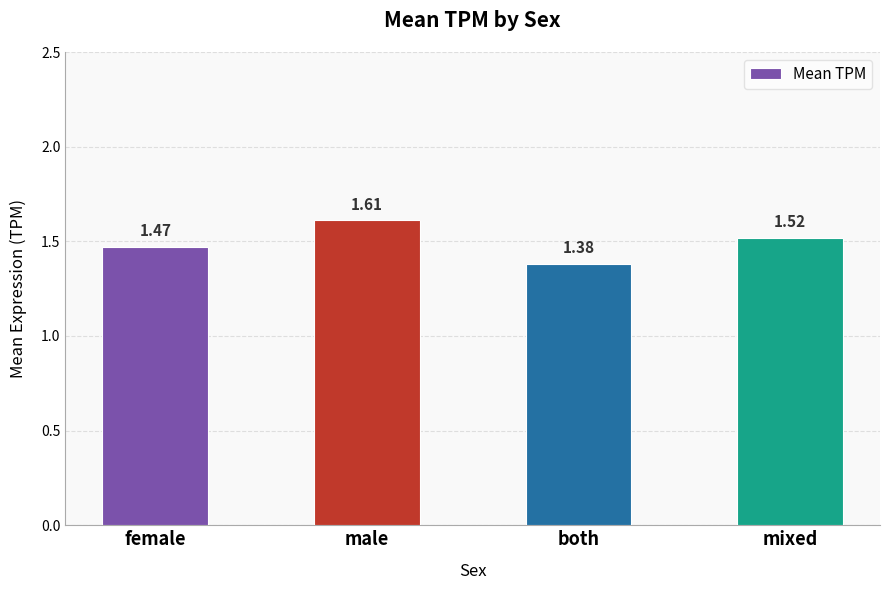

Which category has the lowest value across all series?

both